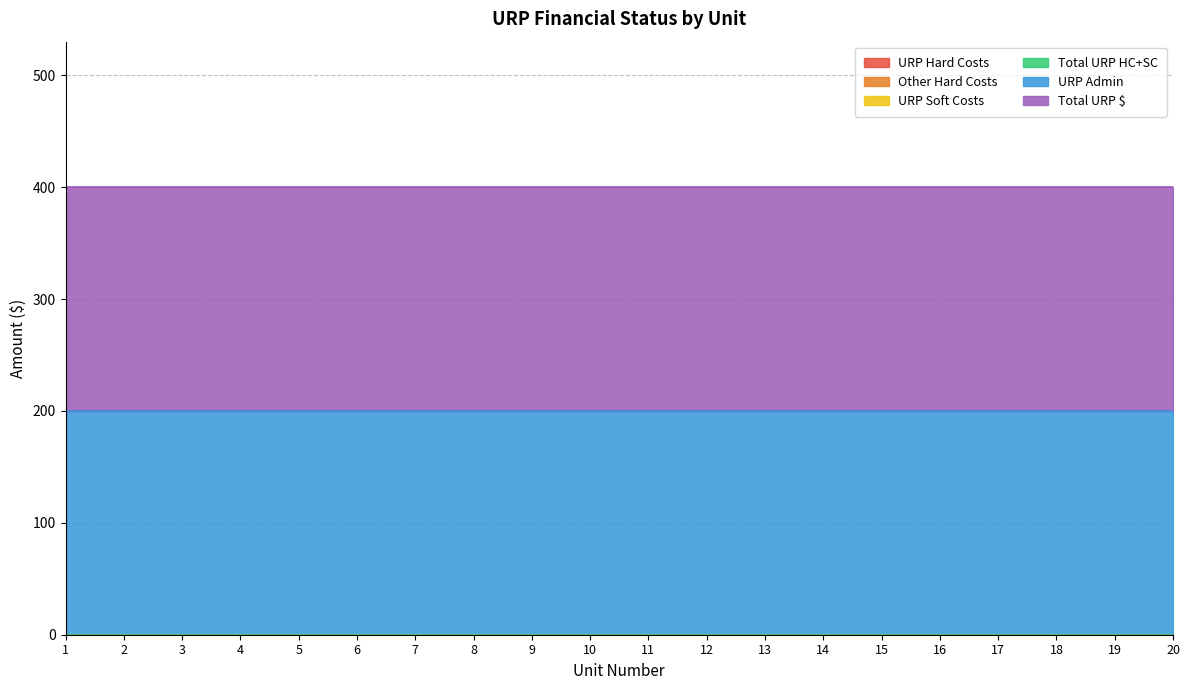

Reading left to right, list all the values displayed in this chart.

URP Hard Costs: 0	0	0	0	0	0	0	0	0	0	0	0	0	0	0	0	0	0	0	0
Other Hard Costs: 0	0	0	0	0	0	0	0	0	0	0	0	0	0	0	0	0	0	0	0
URP Soft Costs: 0	0	0	0	0	0	0	0	0	0	0	0	0	0	0	0	0	0	0	0
Total URP HC+SC: 0	0	0	0	0	0	0	0	0	0	0	0	0	0	0	0	0	0	0	0
URP Admin: 200	200	200	200	200	200	200	200	200	200	200	200	200	200	200	200	200	200	200	200
Total URP $: 200	200	200	200	200	200	200	200	200	200	200	200	200	200	200	200	200	200	200	200